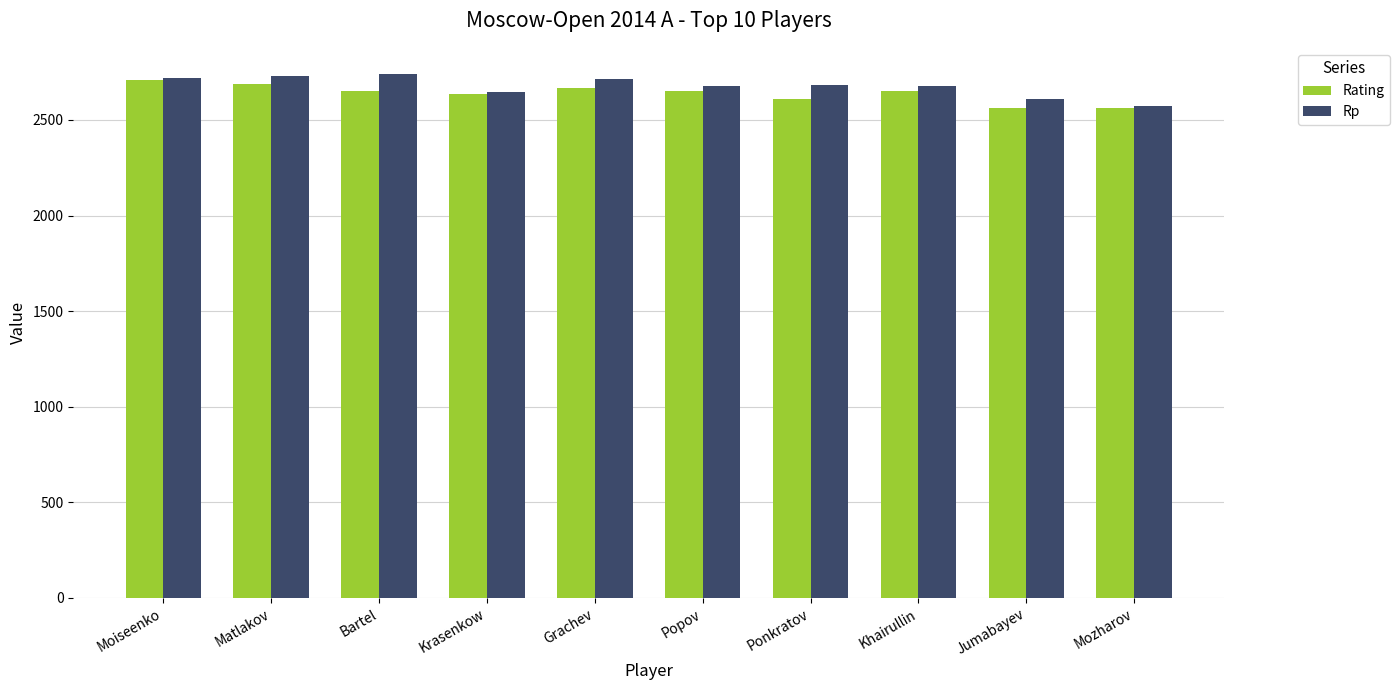

What is the lowest value of the Rating series?

2564